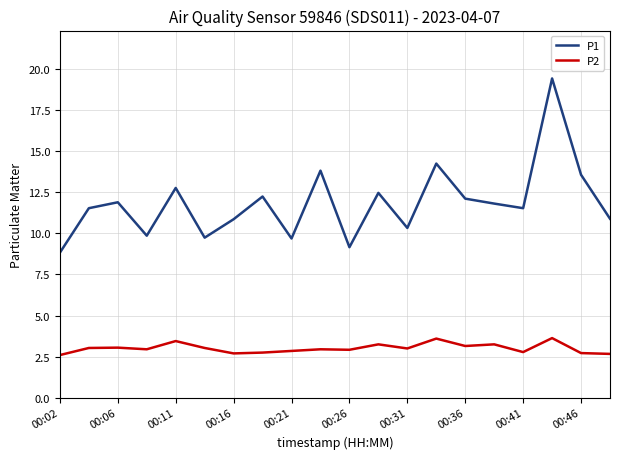

True or false: P2 and P1 cross at least once.

False